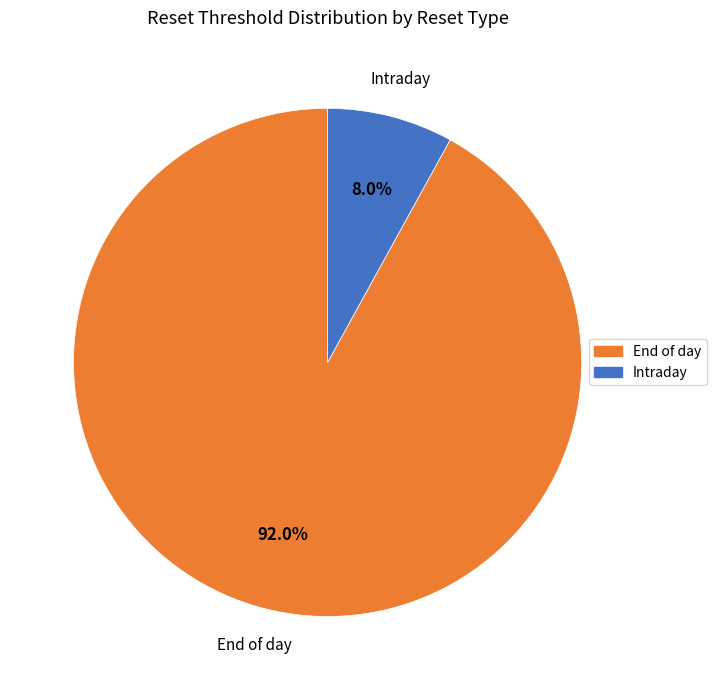

Is there a majority slice in this chart?

Yes